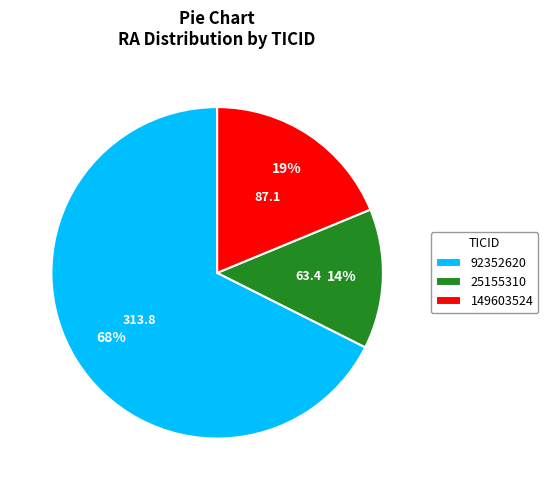

The 92352620 slice represents 79% of the pie. True or false?

False